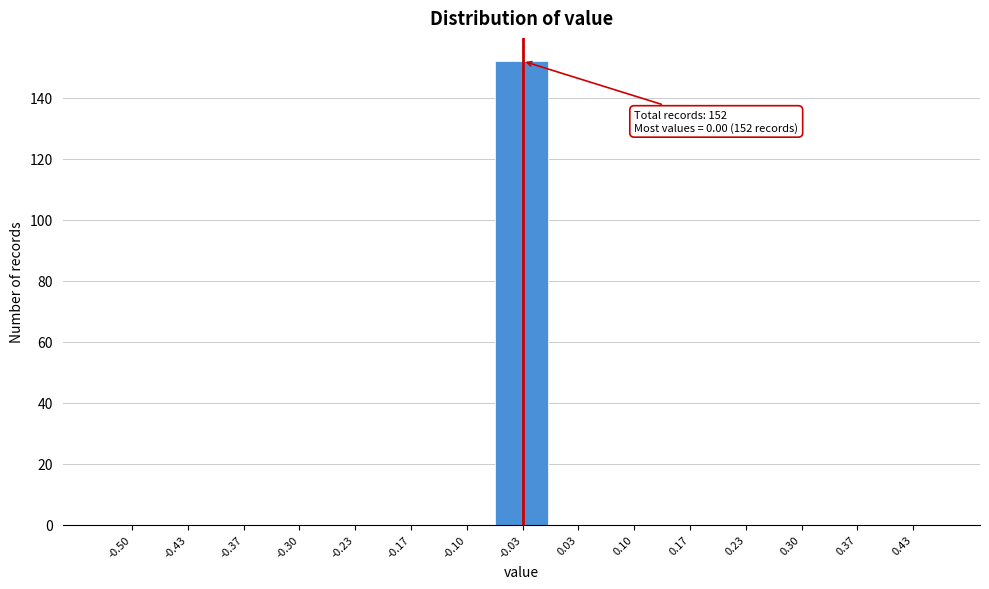

Reading left to right, extract all data points from this chart.

-0.50=0	-0.43=0	-0.37=0	-0.30=0	-0.23=0	-0.17=0	-0.10=0	-0.03=152	0.03=0	0.10=0	0.17=0	0.23=0	0.30=0	0.37=0	0.43=0